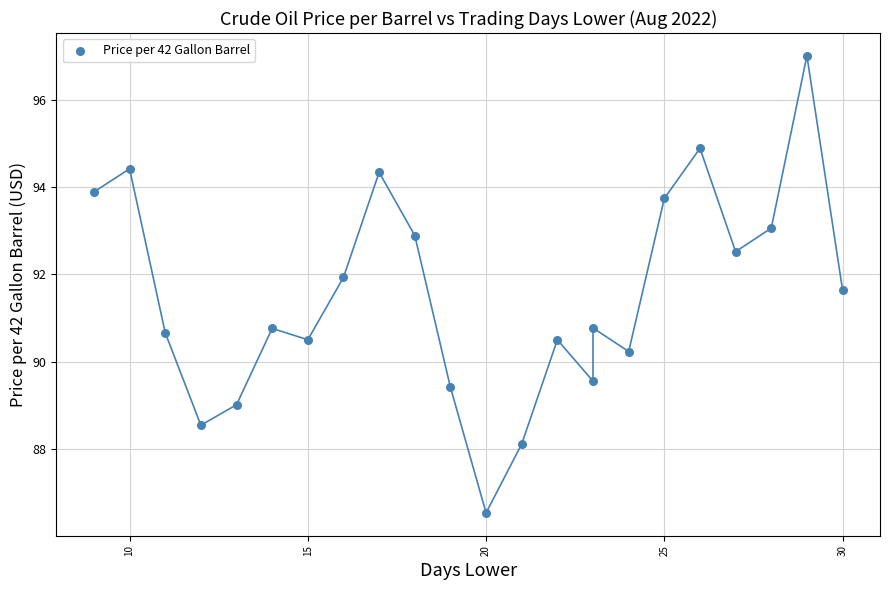

What is the range of Y values (max minus min)?

10.5